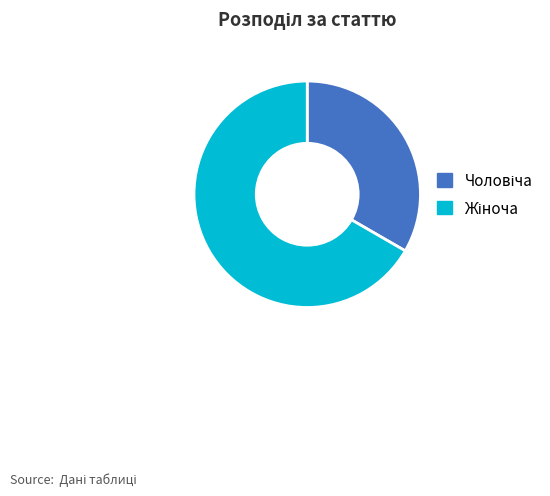

Does any single category account for the majority?

Yes